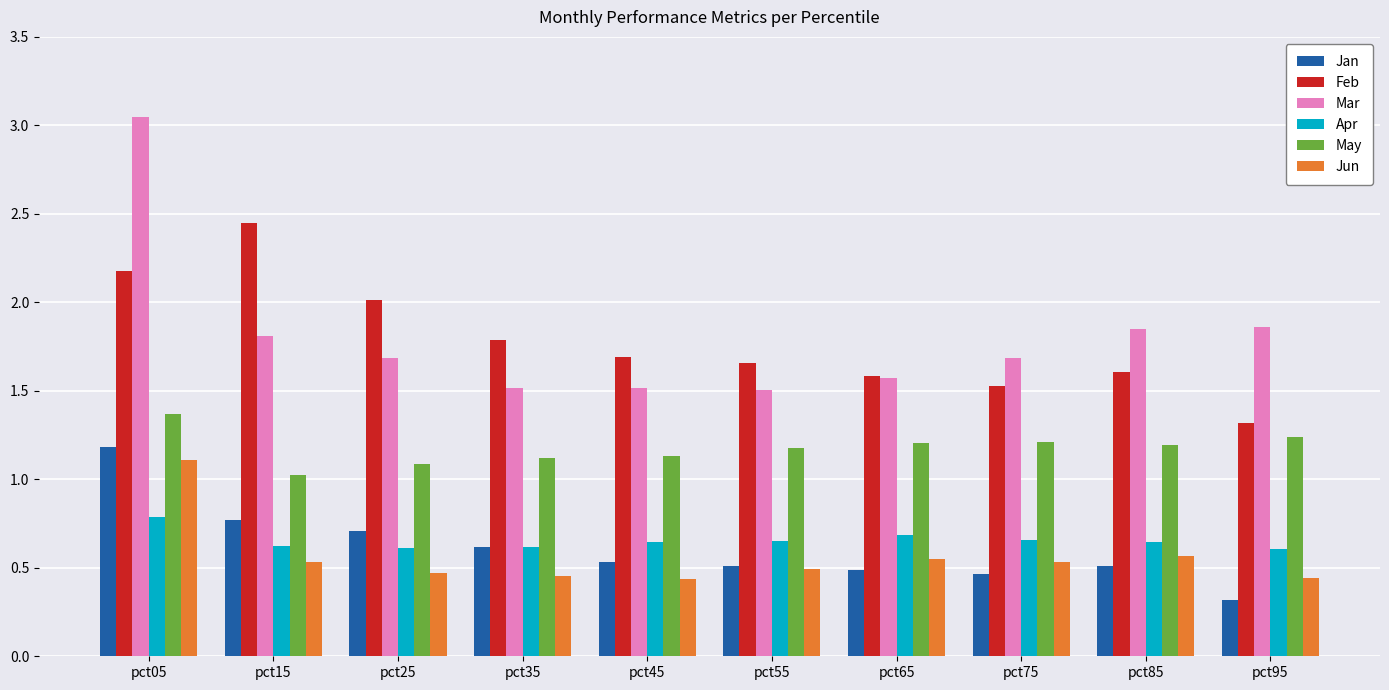

At which category is the sum across all series the highest?

pct05